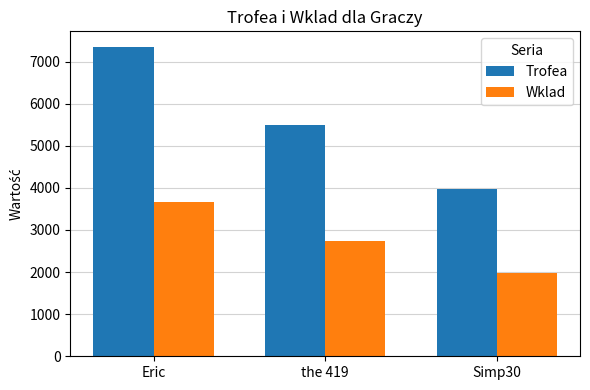

What is the sum of the Trofea values at Simp30 and the 419?

9479